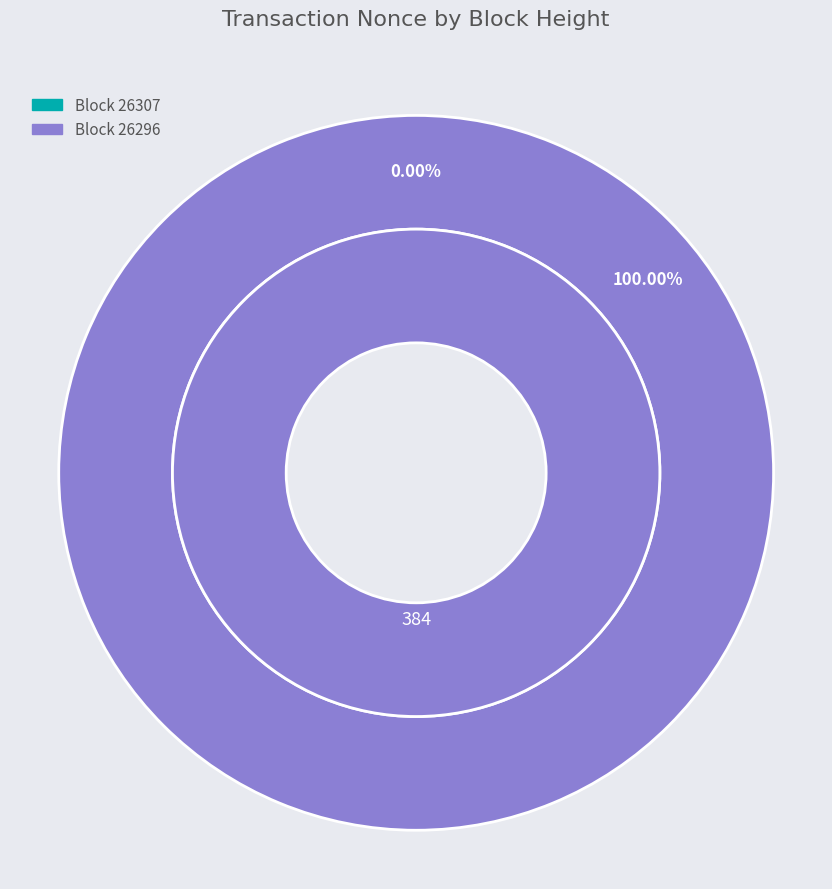

Which category has the smallest portion of the pie?

26307